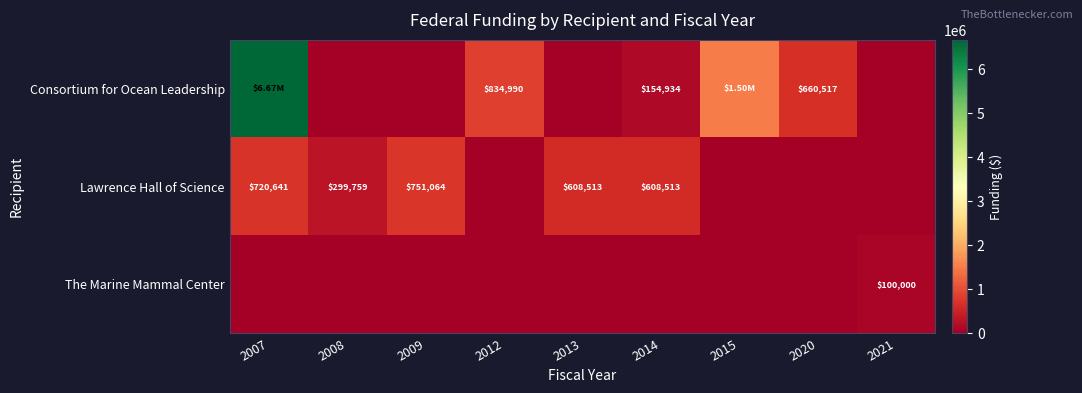

Rank the series by their average value, from highest to lowest.

Consortium for Ocean Leadership, Lawrence Hall of Science, The Marine Mammal Center